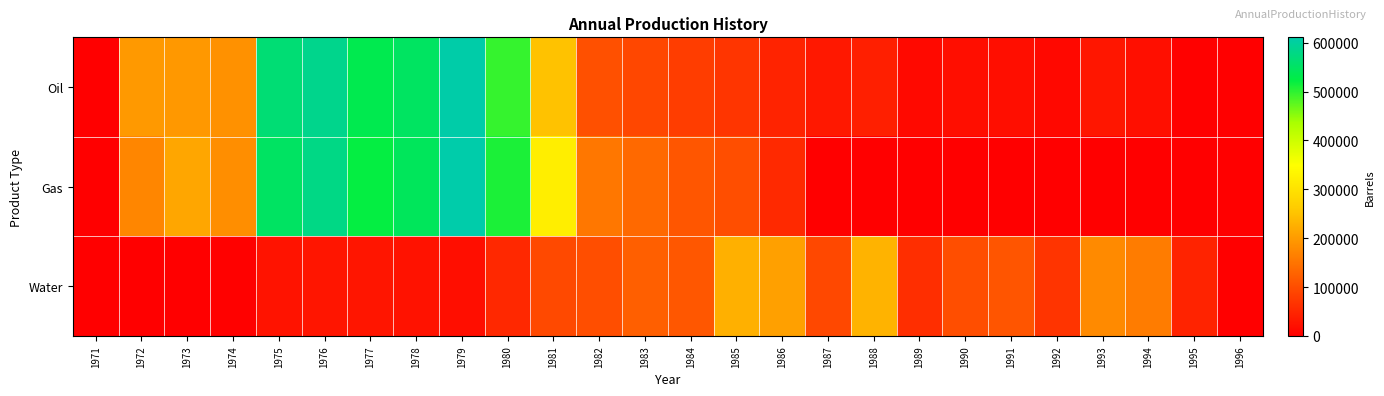

List the series in order of their peak value, highest first.

Gas, Oil, Water